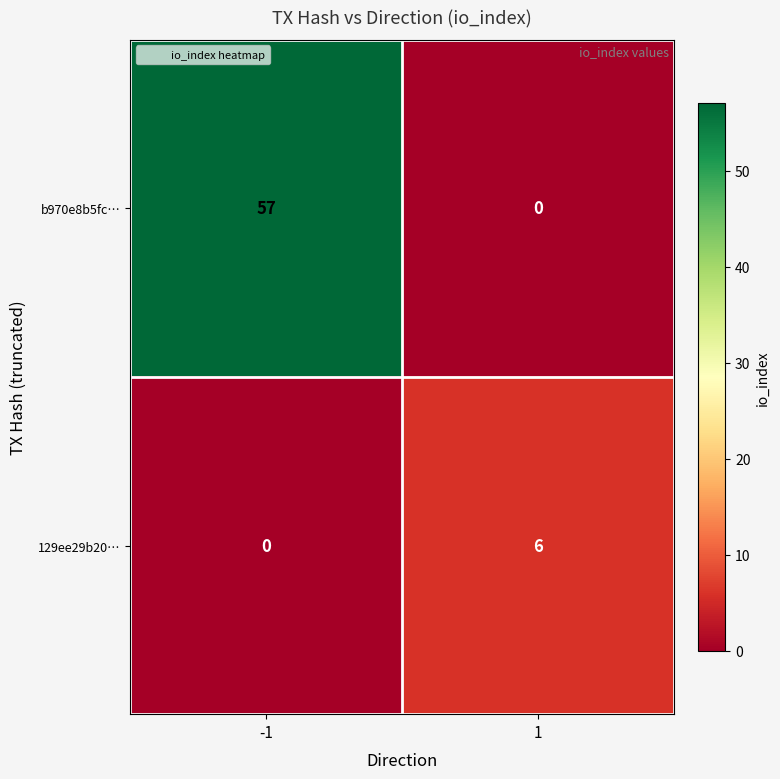

Rank the series at -1 from lowest to highest value.

129ee29b20…, b970e8b5fc…